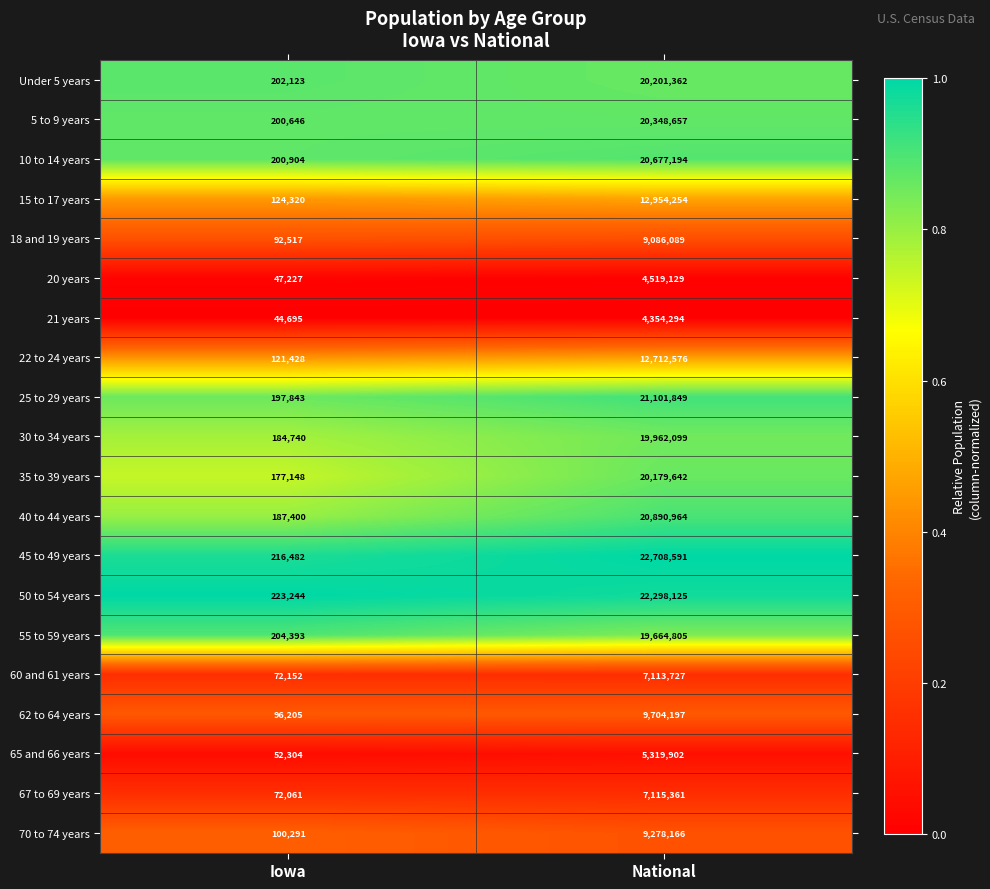

Which series has the largest total across all categories?

45 to 49 years